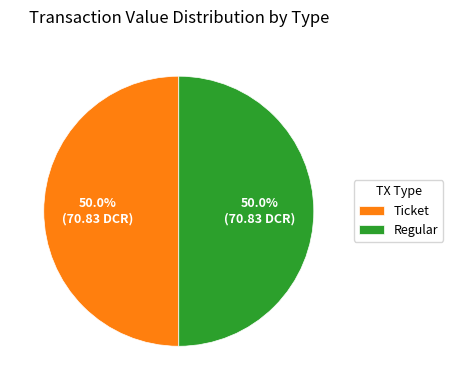

Is the sum of Ticket and Regular greater than half?

Yes